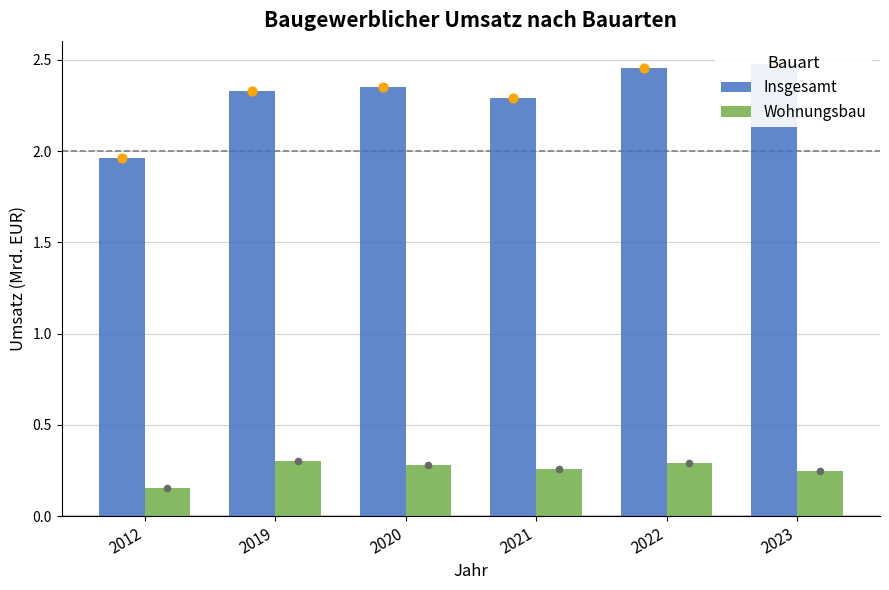

What are all the series names shown in the legend?

Insgesamt, Wohnungsbau